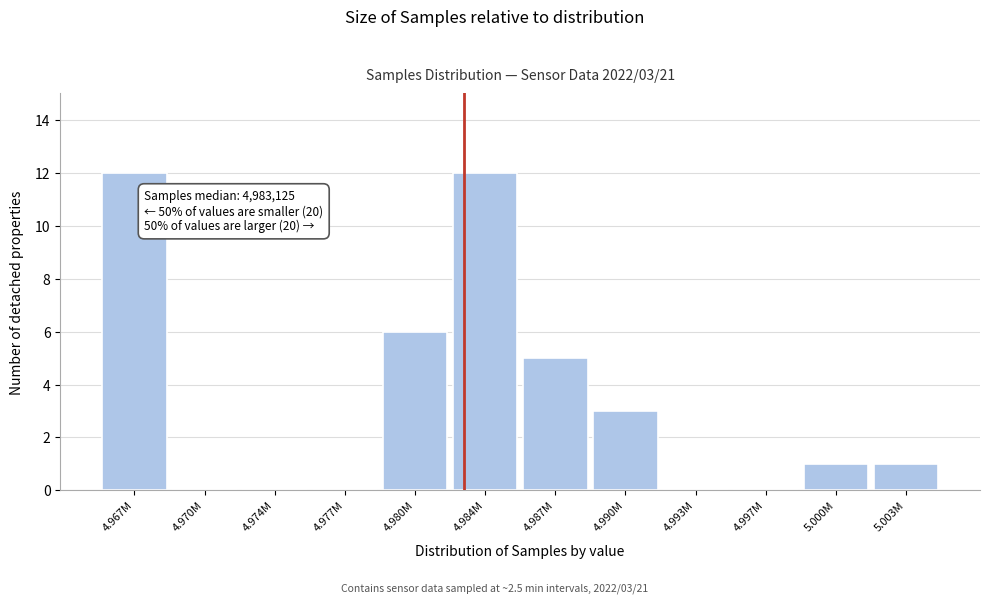

Reading right to left, transcribe all the data shown in this chart.

5.003M=1	5.000M=1	4.997M=0	4.993M=0	4.990M=3	4.987M=5	4.984M=12	4.980M=6	4.977M=0	4.974M=0	4.970M=0	4.967M=12